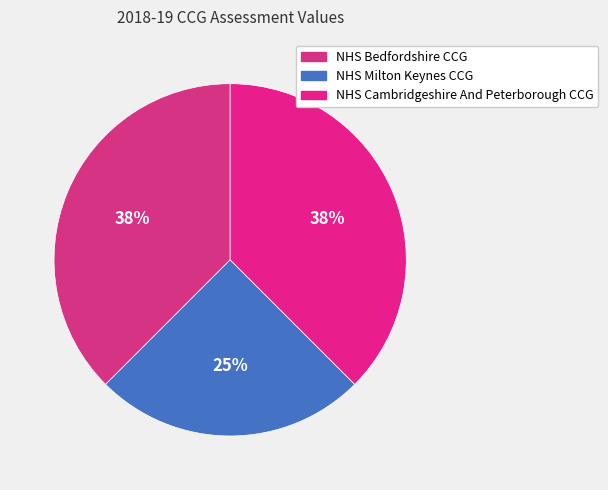

To the nearest percent, what portion does NHS Cambridgeshire And Peterborough CCG represent?

38%